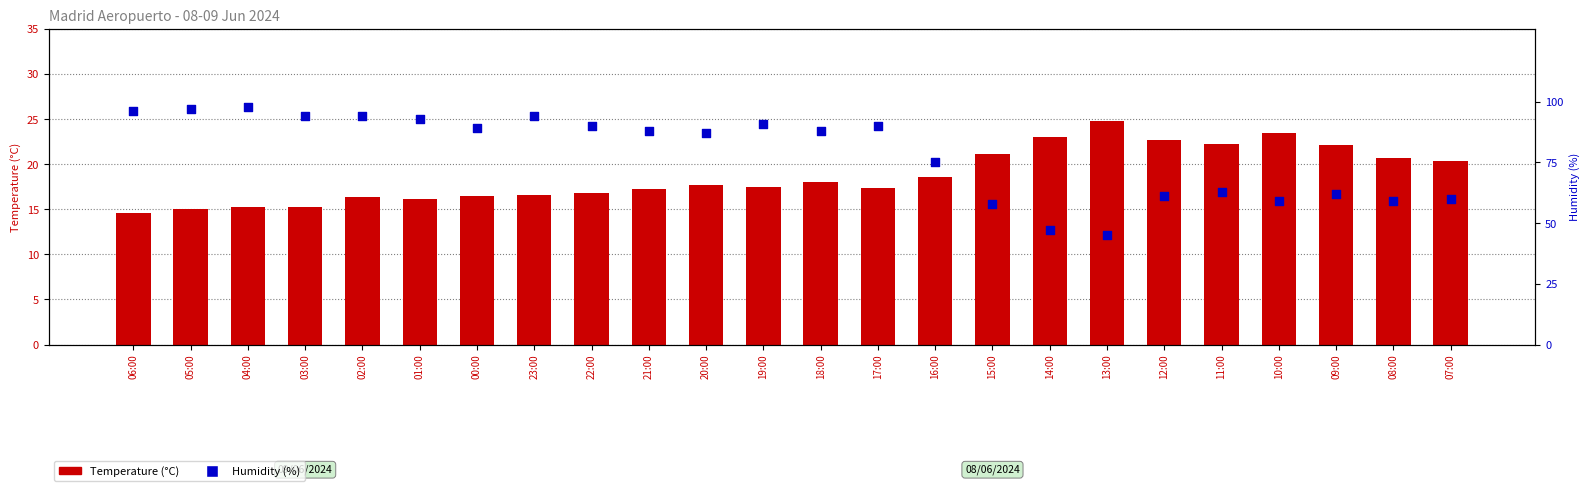

What are all the series names shown in the legend?

Temperature (C), Humidity (%)